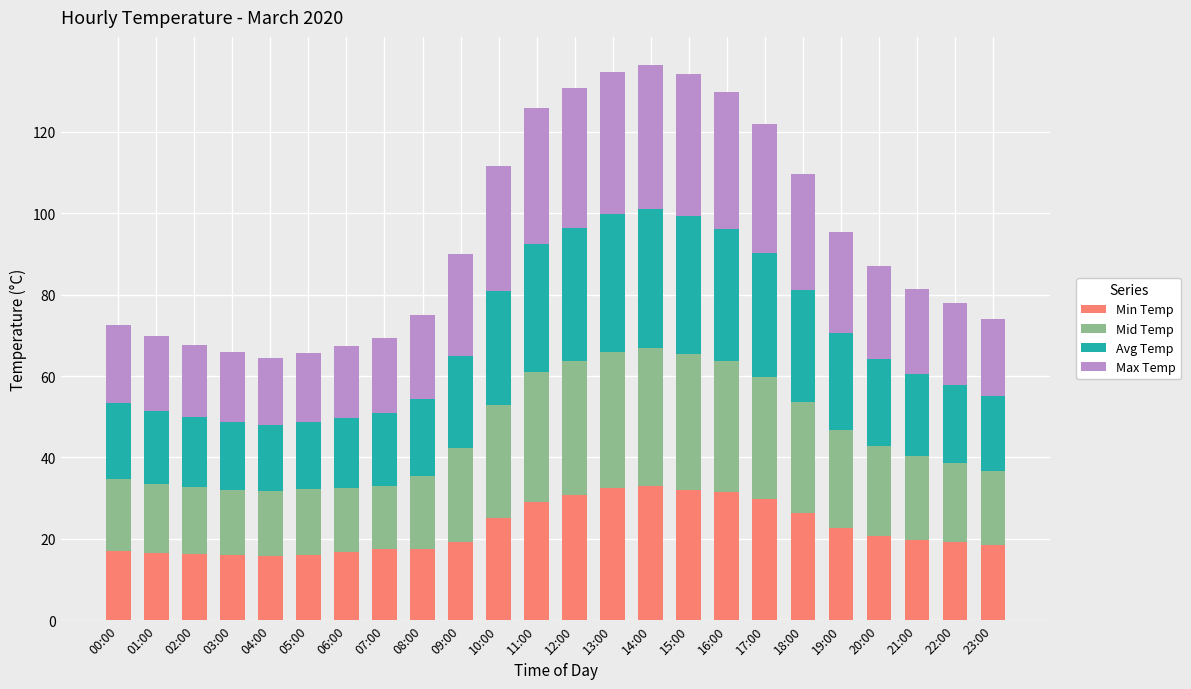

Are the bars horizontal?

No